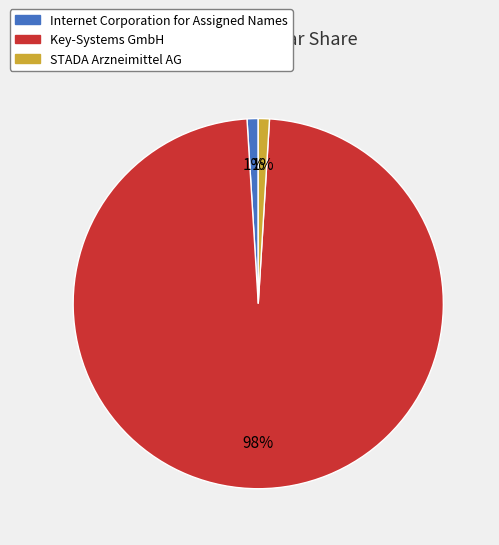

To the nearest percent, what portion does Key-Systems GmbH represent?

98%